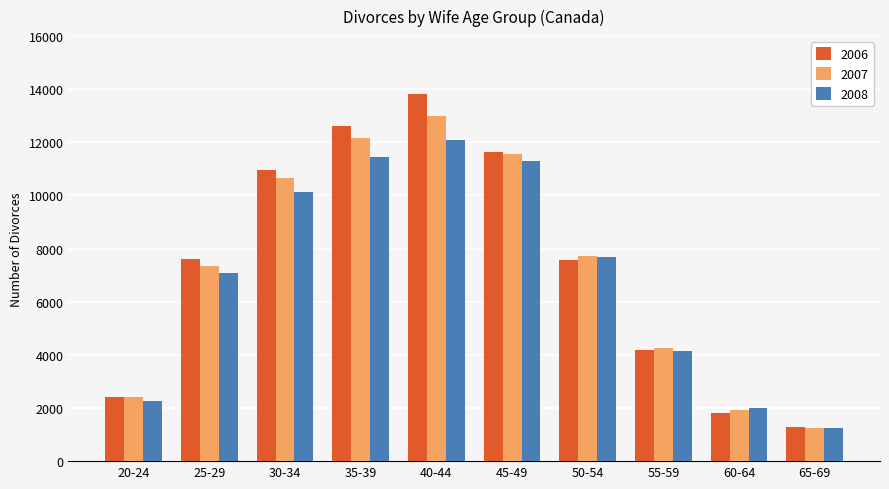

Rank the series by their average value, from highest to lowest.

2006, 2007, 2008